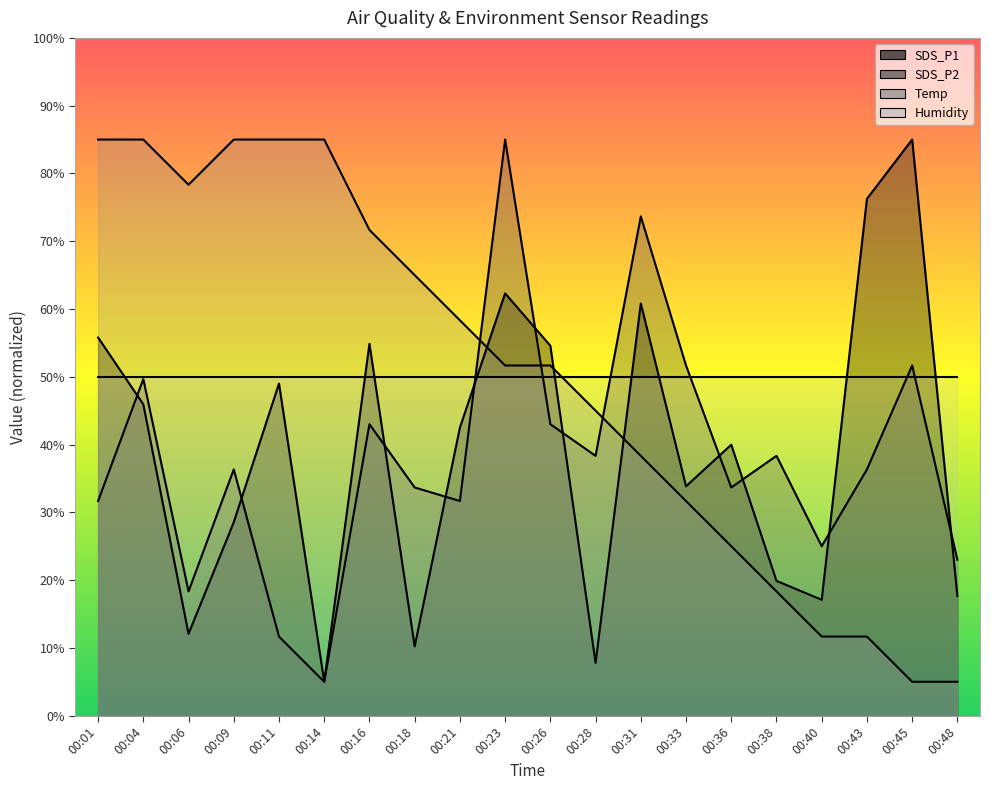

Which has a higher value, 00:18 or 00:48?

00:48